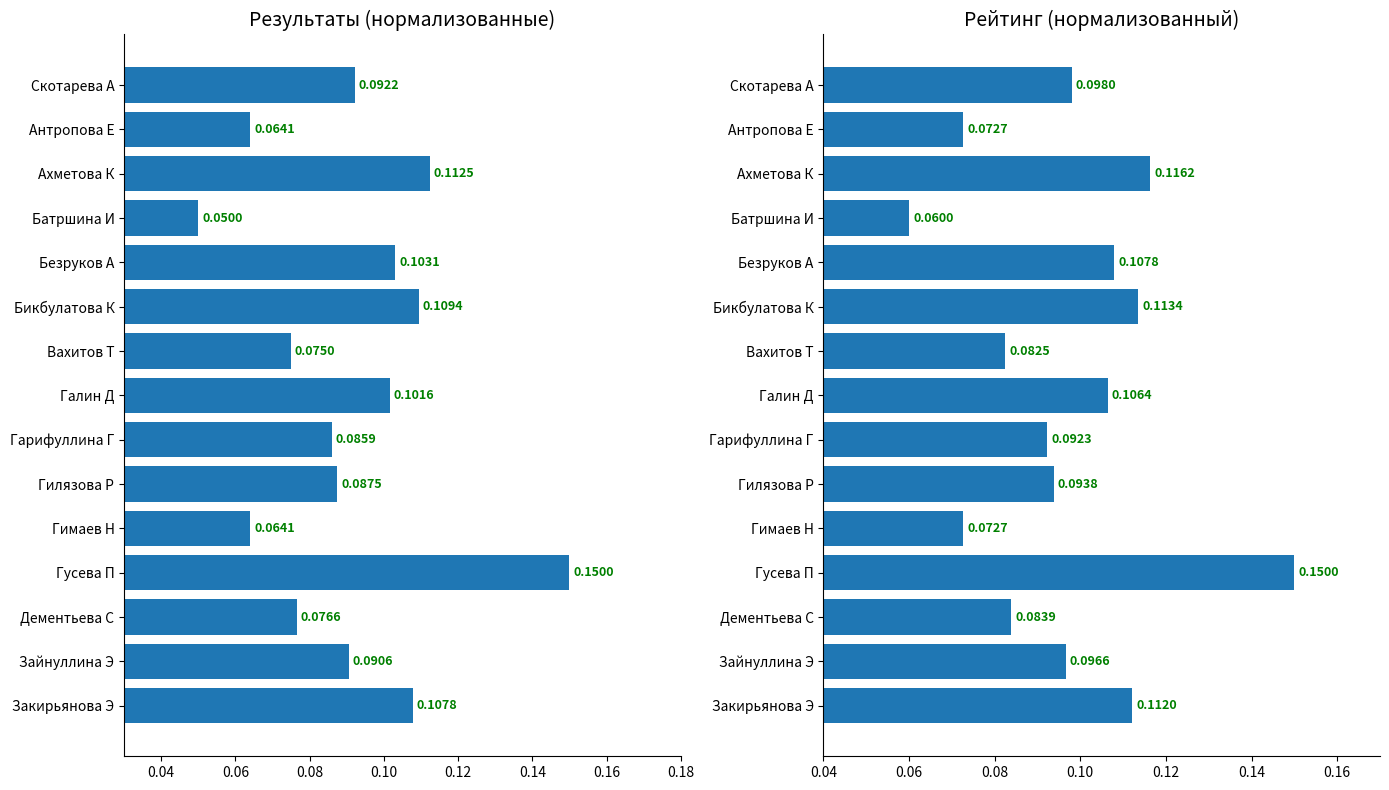

What is the sum of all Score values?

1.4